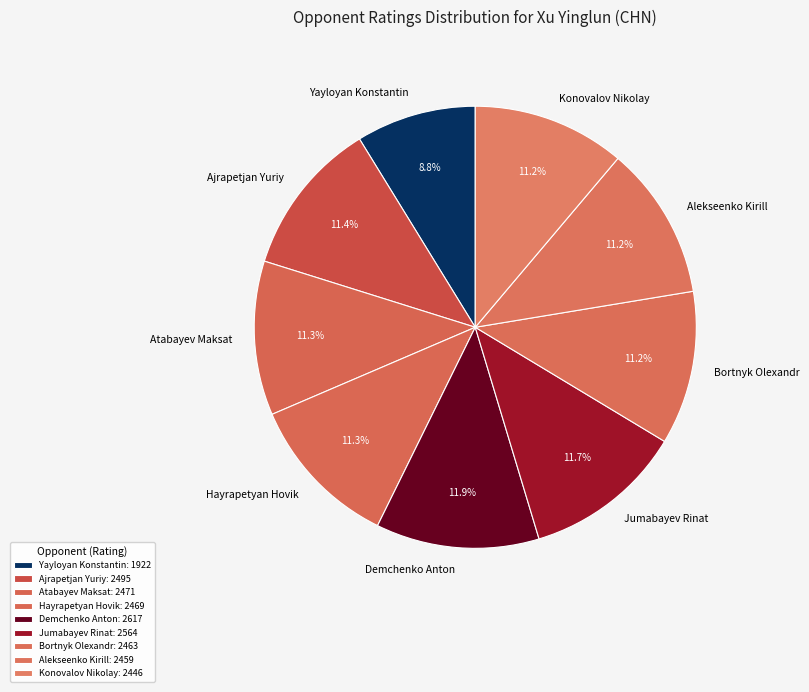

How many segments does this pie chart have?

9